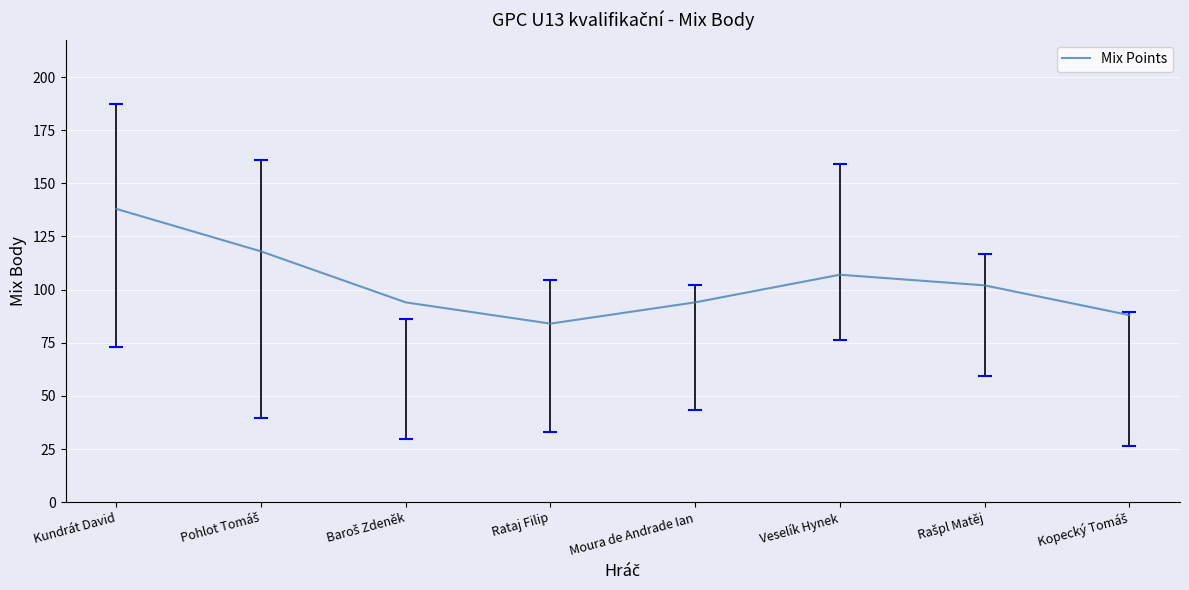

Reading left to right, extract all data points from this chart.

138	118	94	84	94	107	102	88